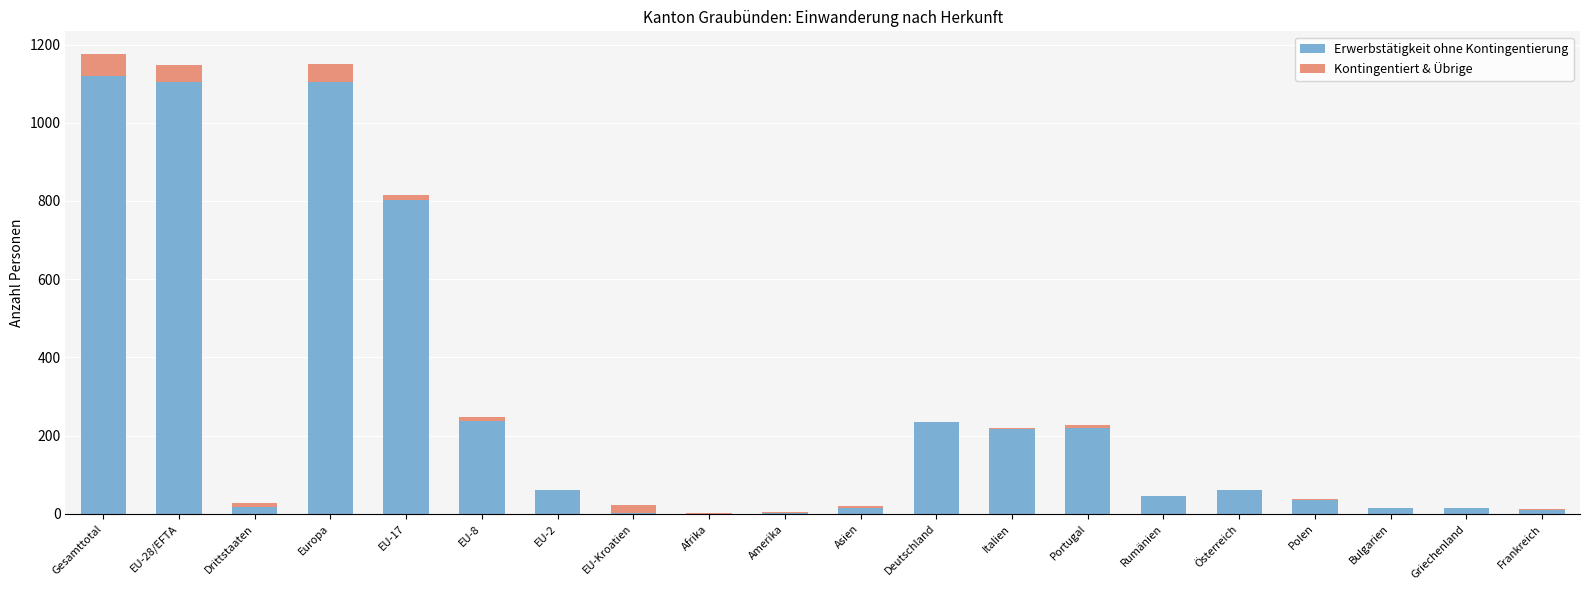

What is the sum of all Erwerbstätigkeit ohne Kontingentierung values?

5316